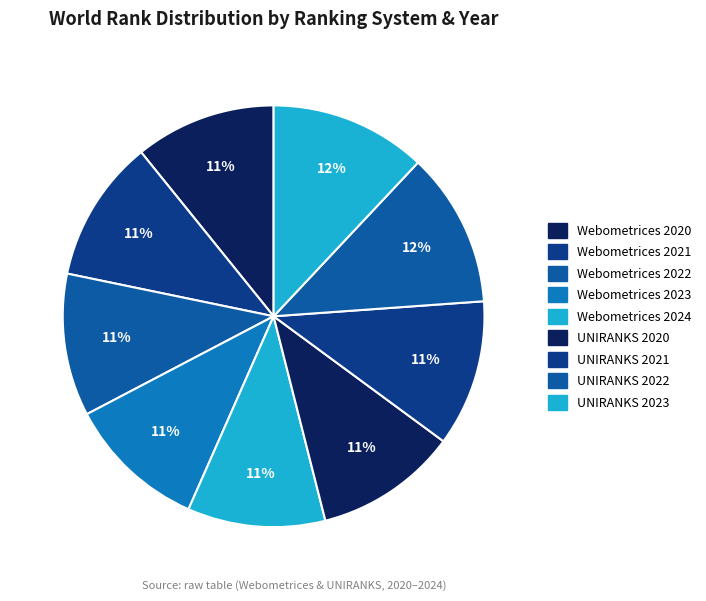

How many segments does this pie chart have?

9